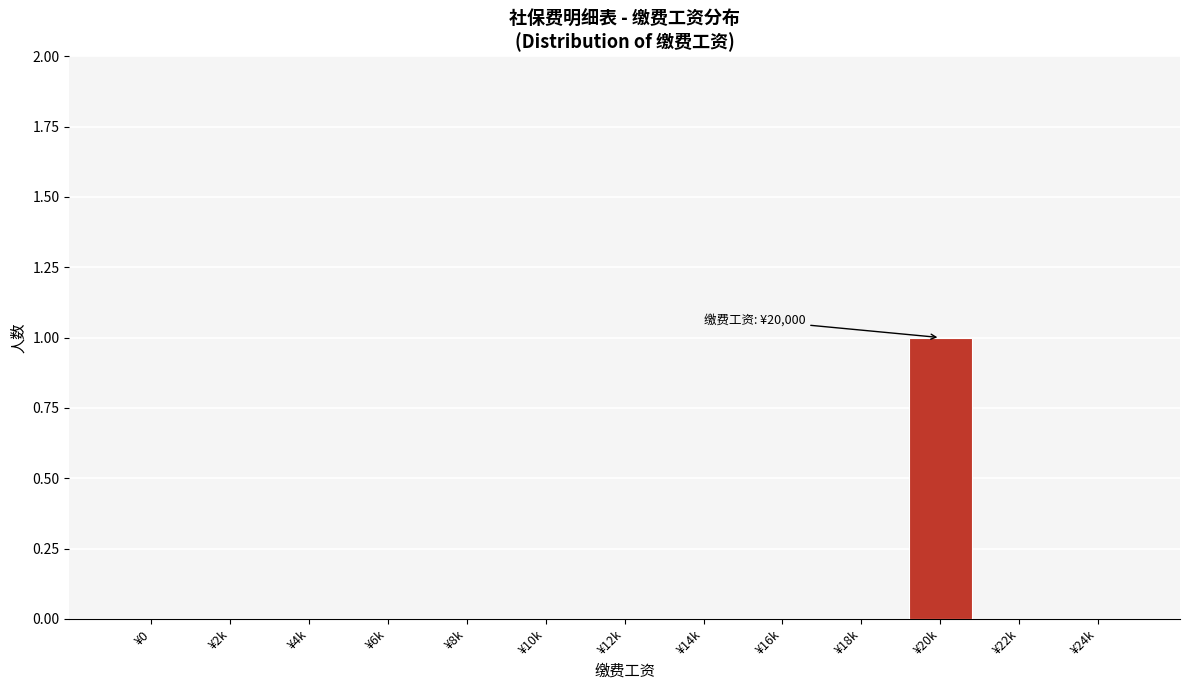

Reading right to left, list all the values displayed in this chart.

¥24k=0	¥22k=0	¥20k=1	¥18k=0	¥16k=0	¥14k=0	¥12k=0	¥10k=0	¥8k=0	¥6k=0	¥4k=0	¥2k=0	¥0=0